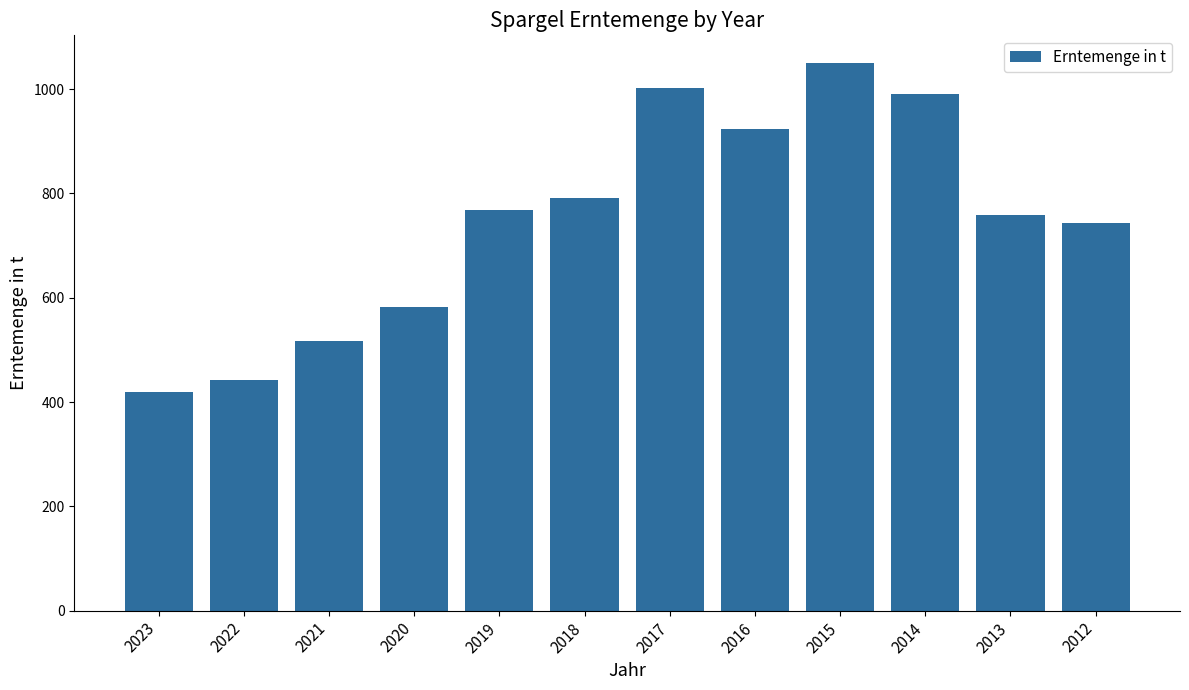

Is it true that the value at 2013 is 452.3?

False